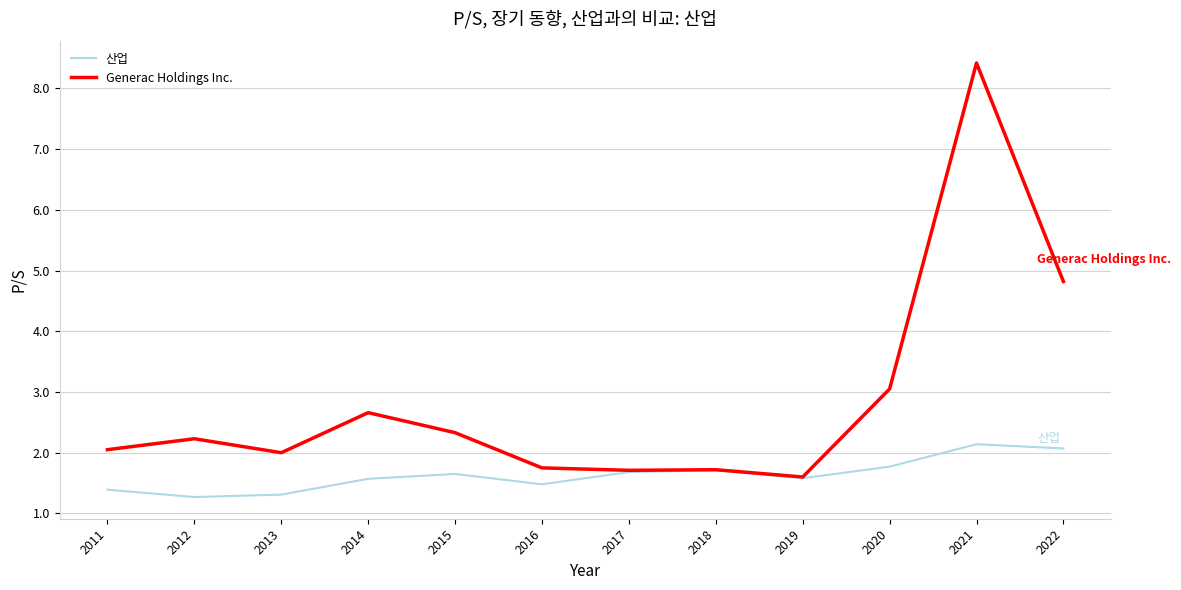

Is it true that Generac Holdings Inc. equals 1.7 at 2018?

True